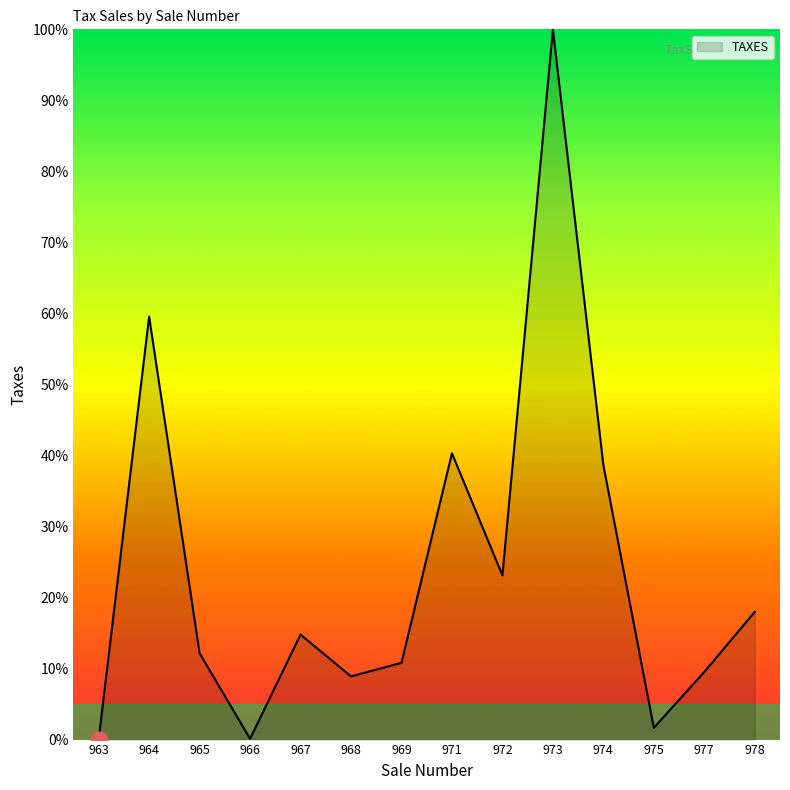

True or false: there are more than 0 points higher than both neighbors.

True